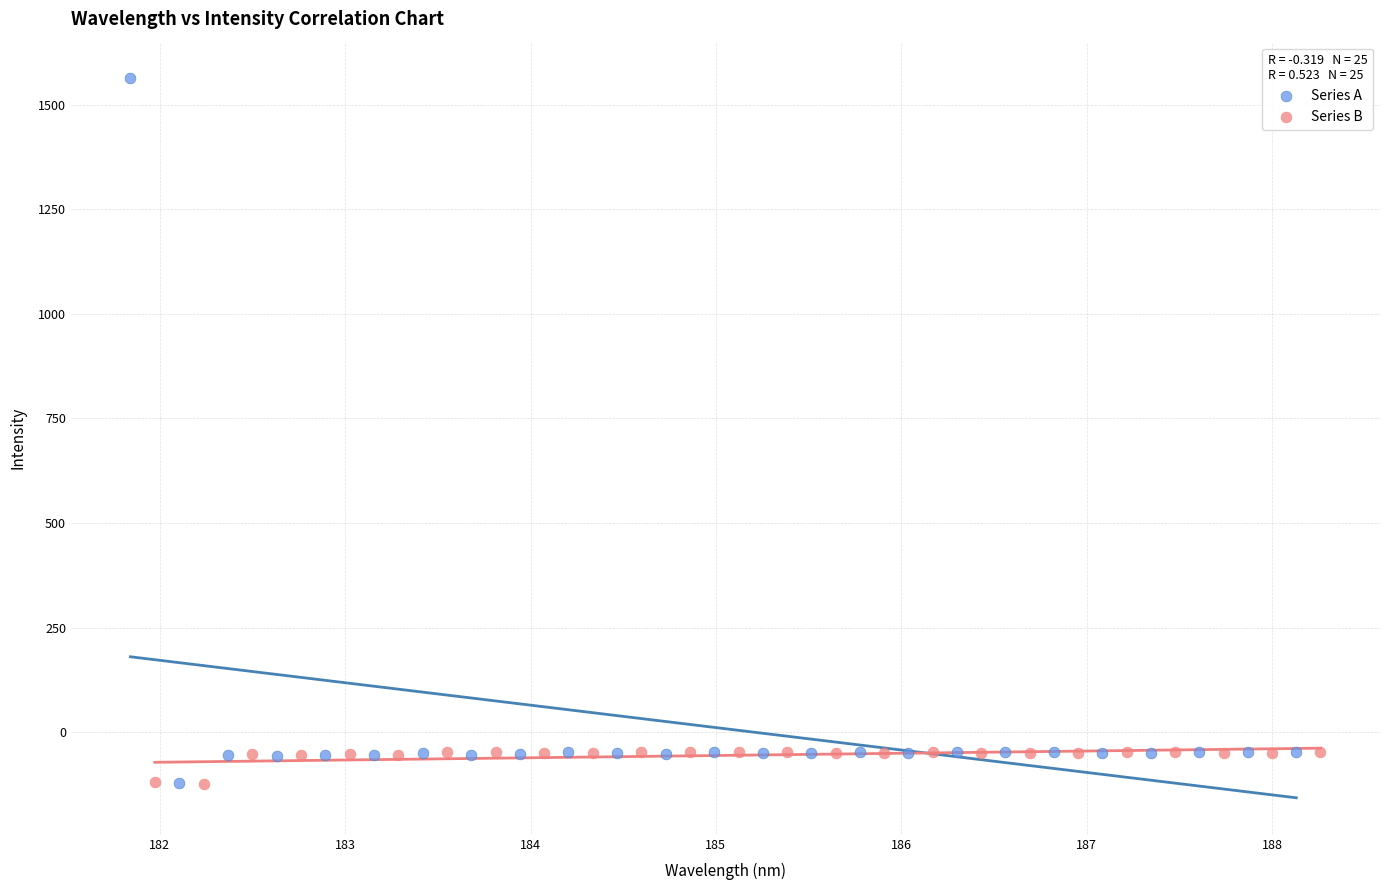

Which series reaches the maximum Y coordinate?

Series A